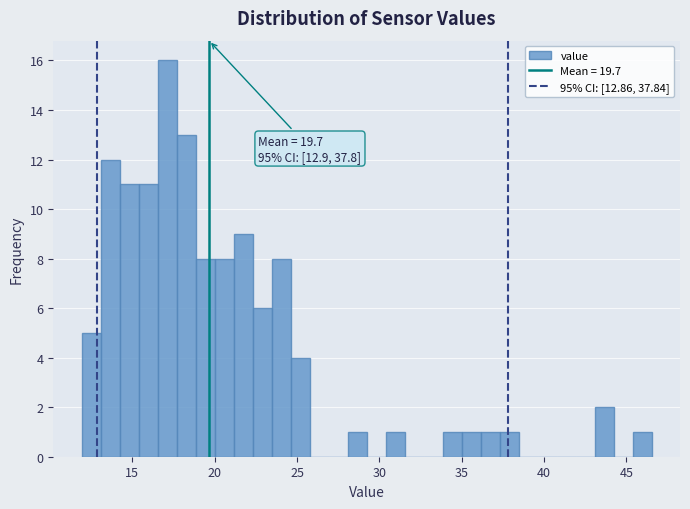

Read against the x-axis, roughly where is the centre of the tallest bar?

17.0